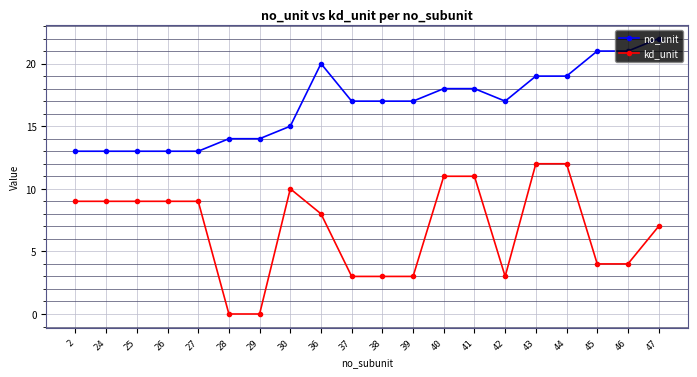

What is the value of the kd_unit point at the 19th from the left?

4